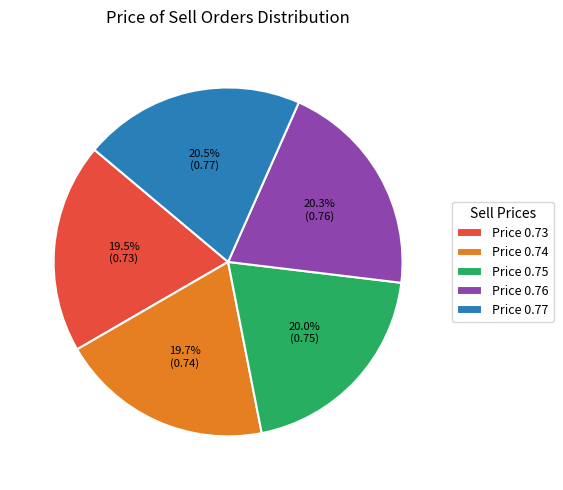

Count the number of slices in the pie.

5